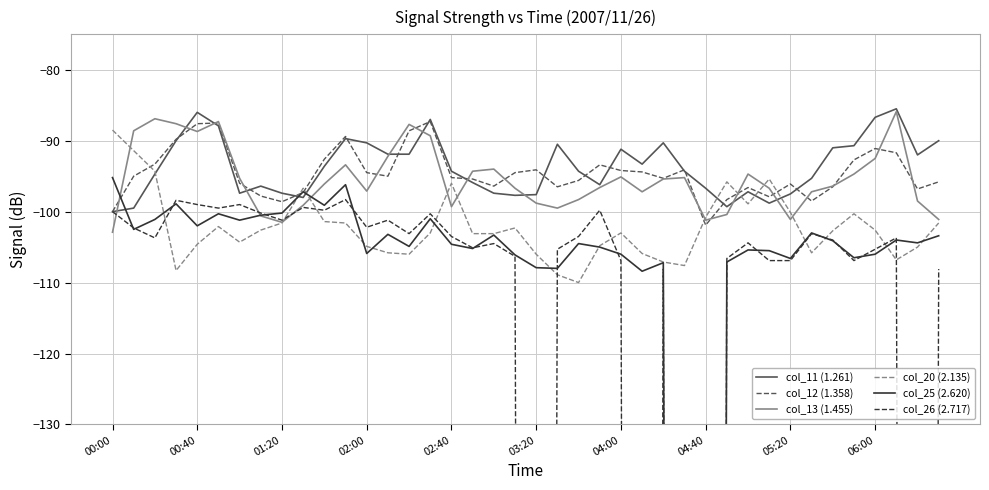

What is the maximum value for col_12 (1.358)?

-87.3